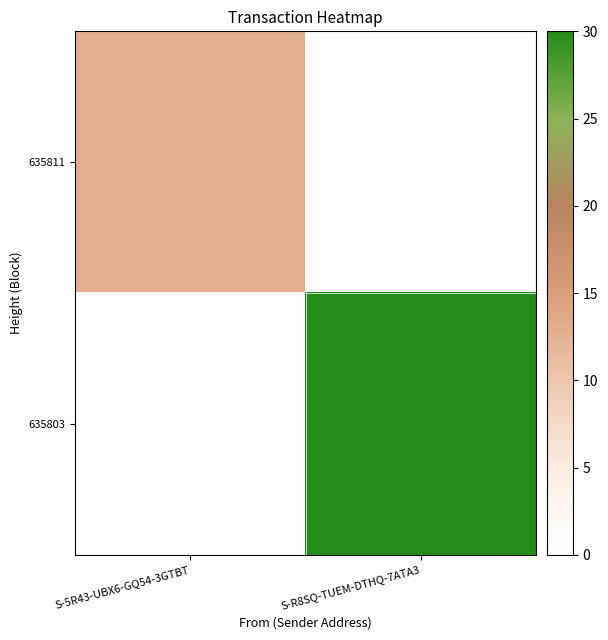

List the series in order of their overall mean, lowest first.

635811, 635803